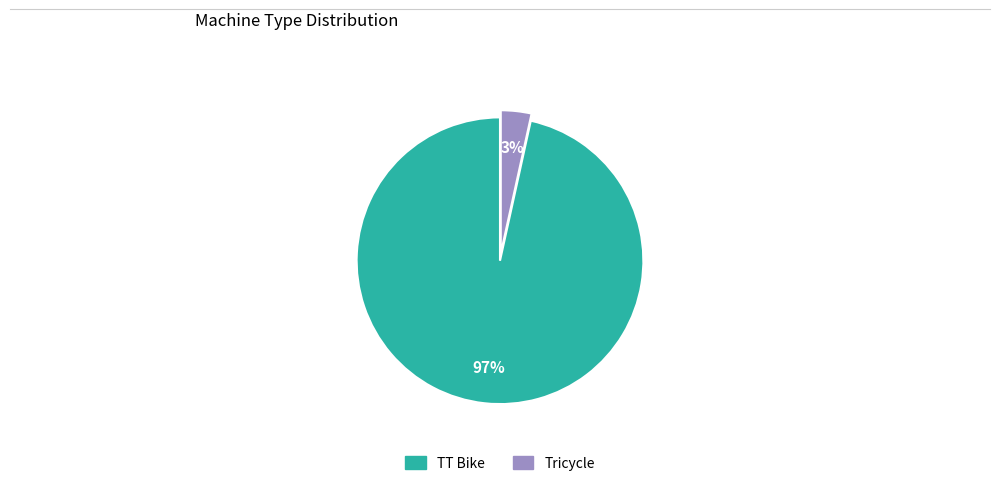

Rank the categories by value from highest to lowest.

TT Bike, Tricycle